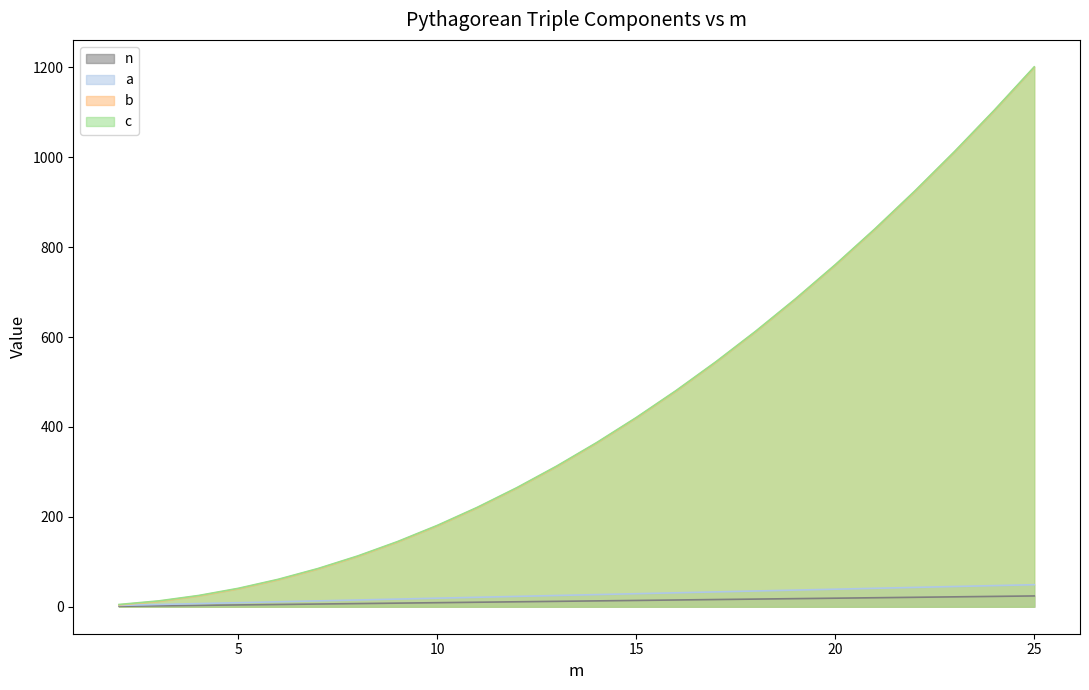

Rank the categories by c value from lowest to highest.

2, 3, 4, 5, 6, 7, 8, 9, 10, 11, 12, 13, 14, 15, 16, 17, 18, 19, 20, 21, 22, 23, 24, 25